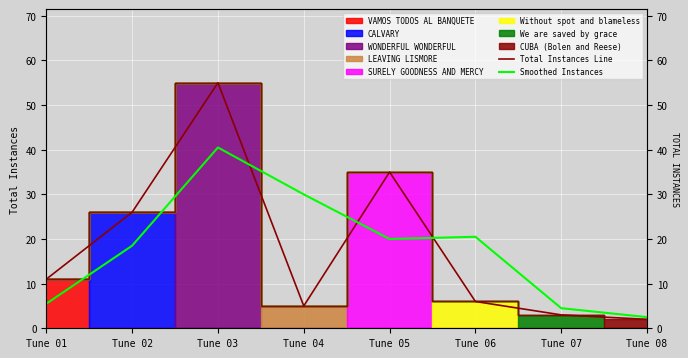

How many intersections are there between Smoothed Instances and Total Instances Line?

3